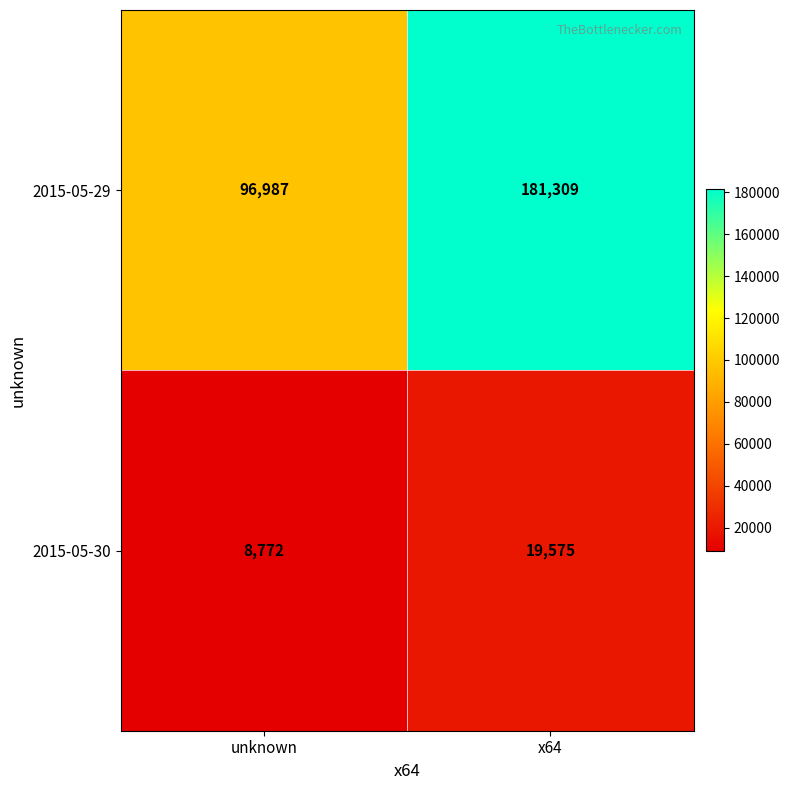

At which label is 2015-05-30 closest to 14173?

unknown